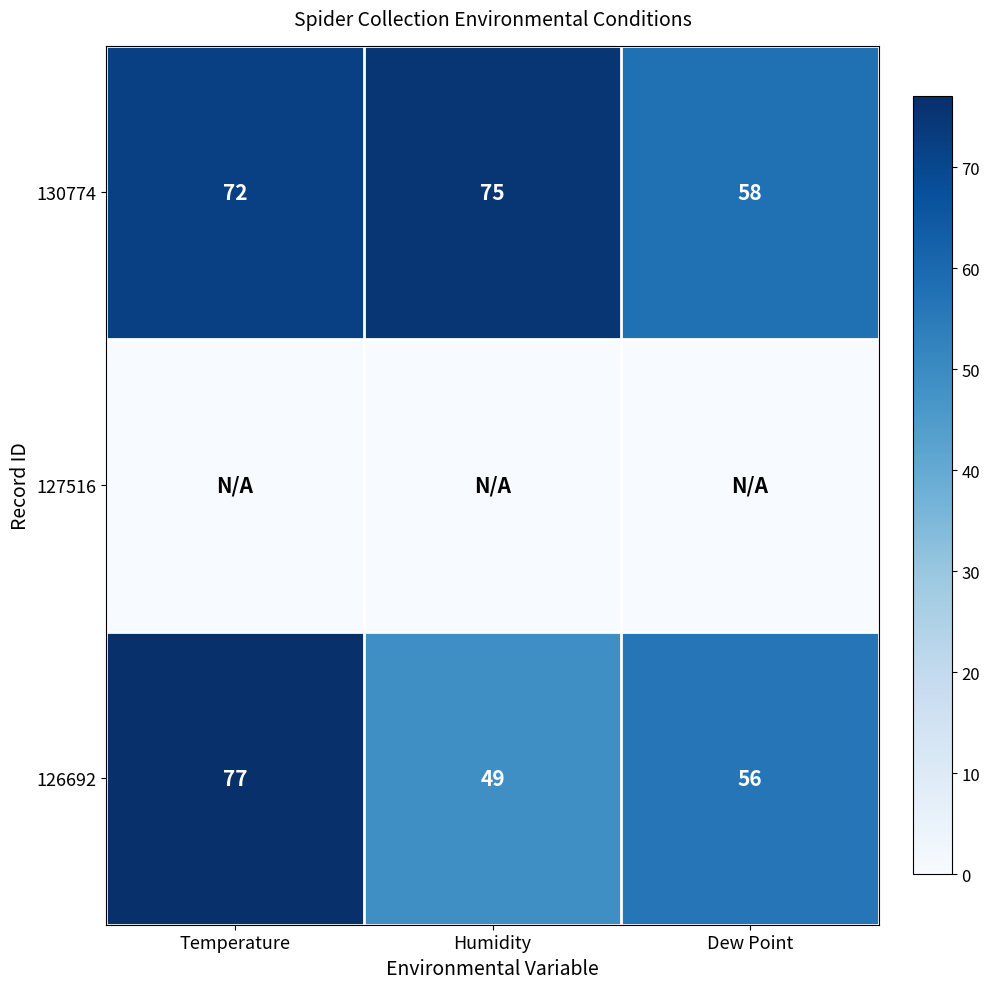

True or false: 130774 has a value of 108 at Temperature.

False